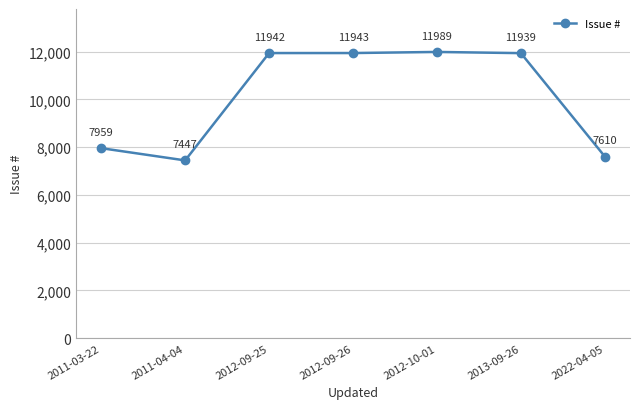

Which has a higher value, 2011-03-22 or 2012-09-26?

2012-09-26